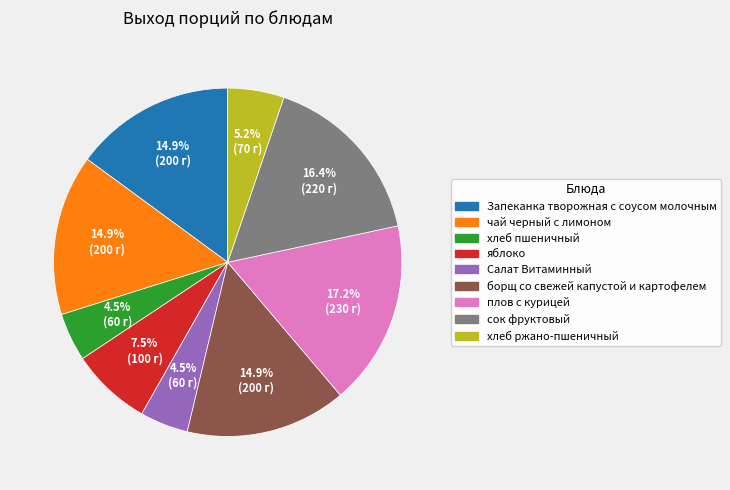

Is it true that сок фруктовый is 23% of the pie?

False